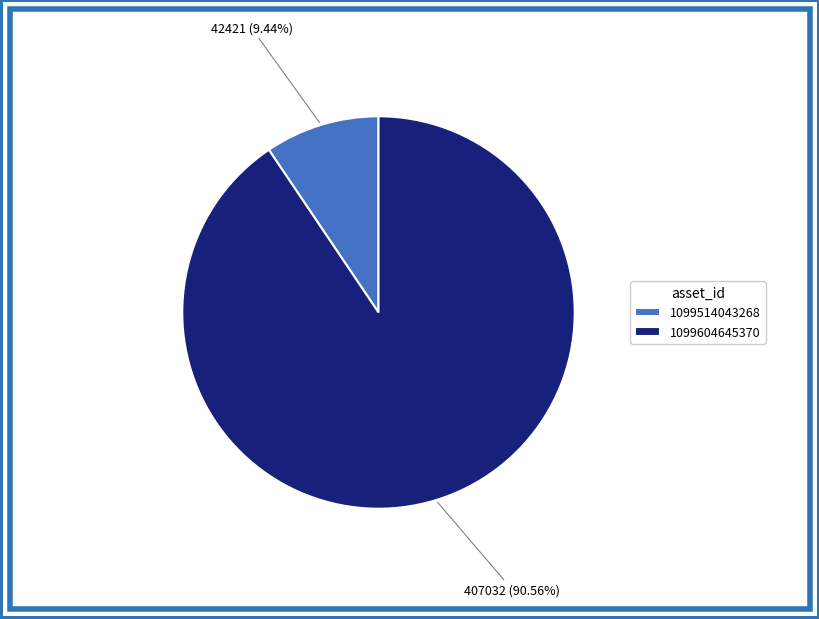

Which has a higher value, 1099514043268 or 1099604645370?

1099604645370